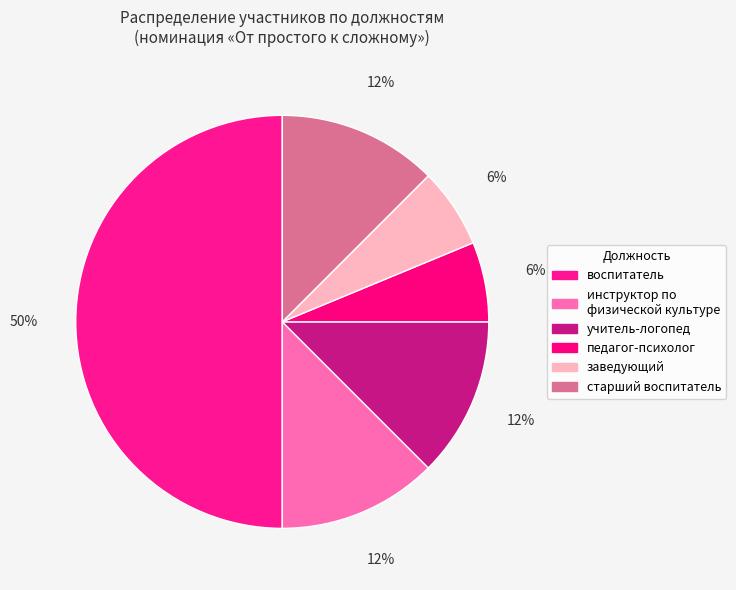

Count the number of slices in the pie.

6